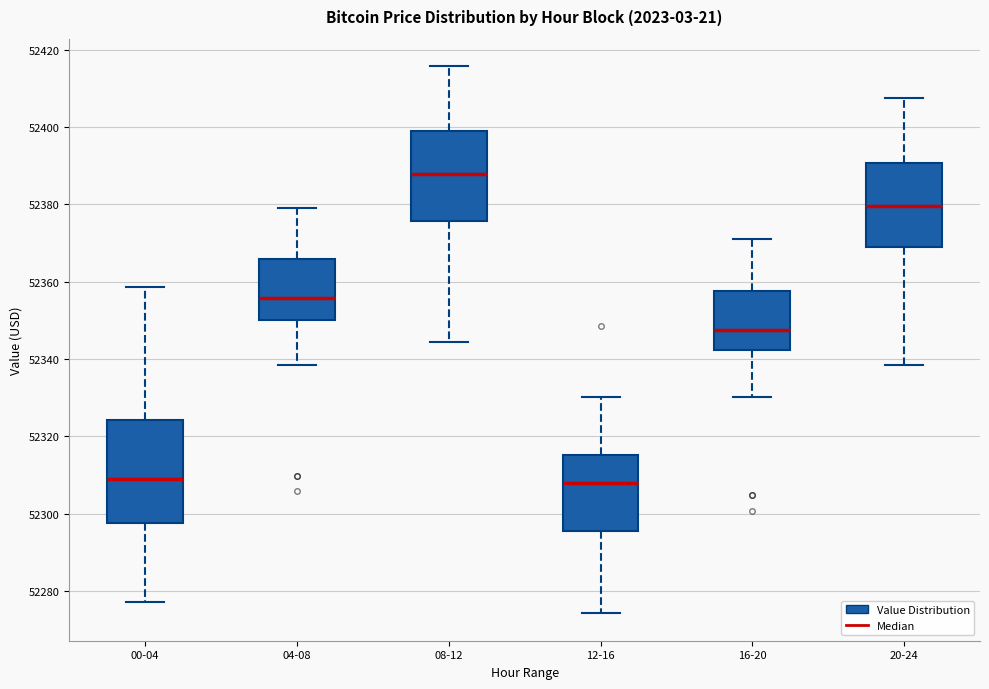

Where does the lower whisker of the box for 12-16 end on the y-axis? The values are not printed on the chart, so give them approximately, as read against the axis.

52274